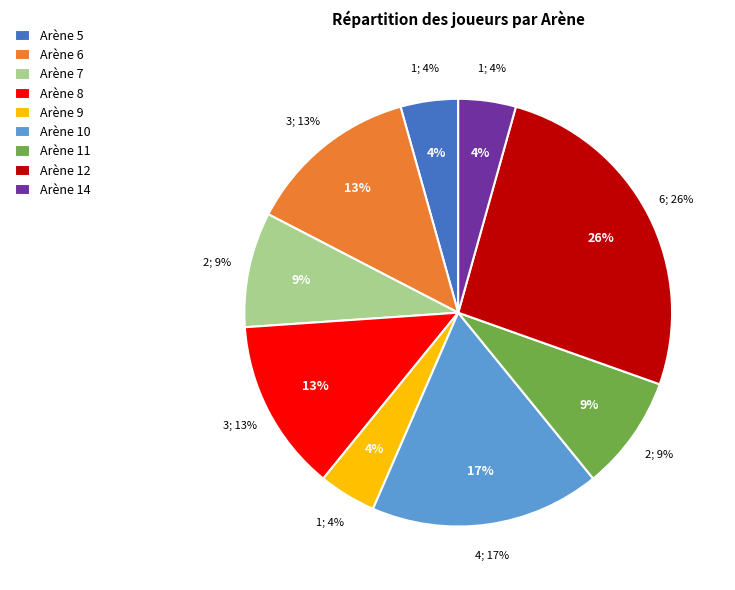

What percentage do Arène 5 and Arène 8 together represent?

17.4%